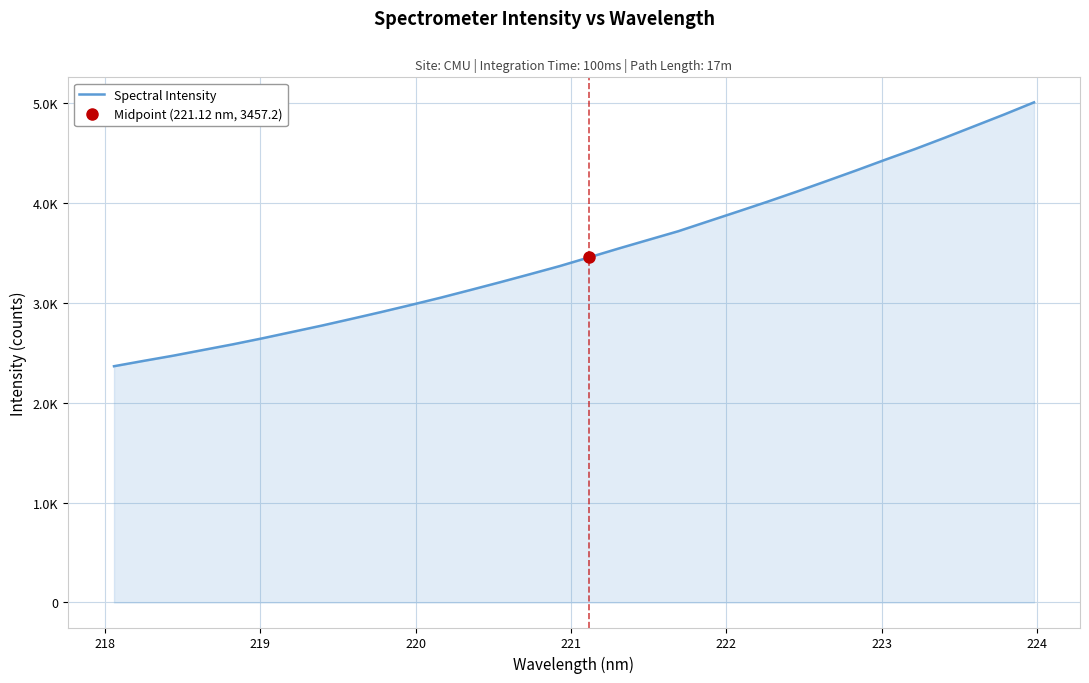

What is the difference between the second highest and second lowest values?

2468.6